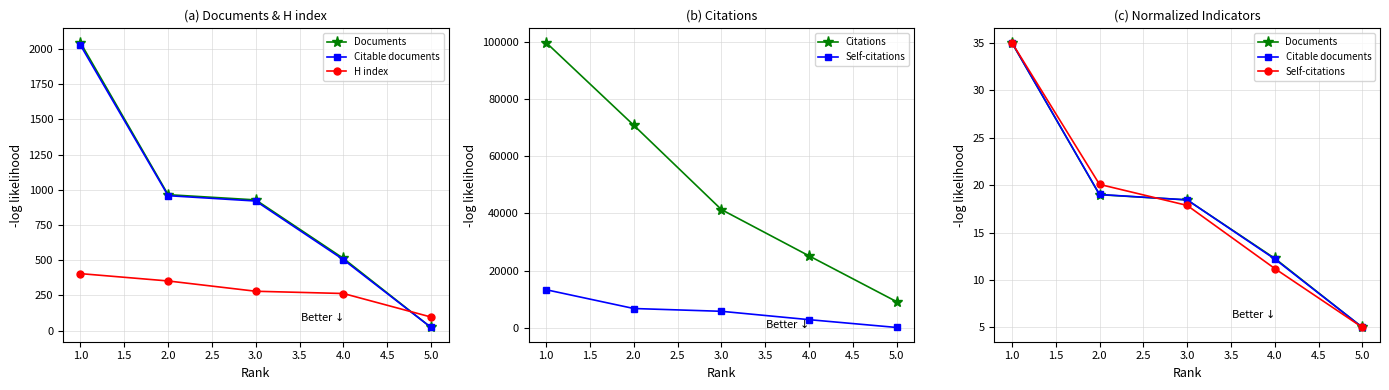

How many lines are shown in the chart?

5